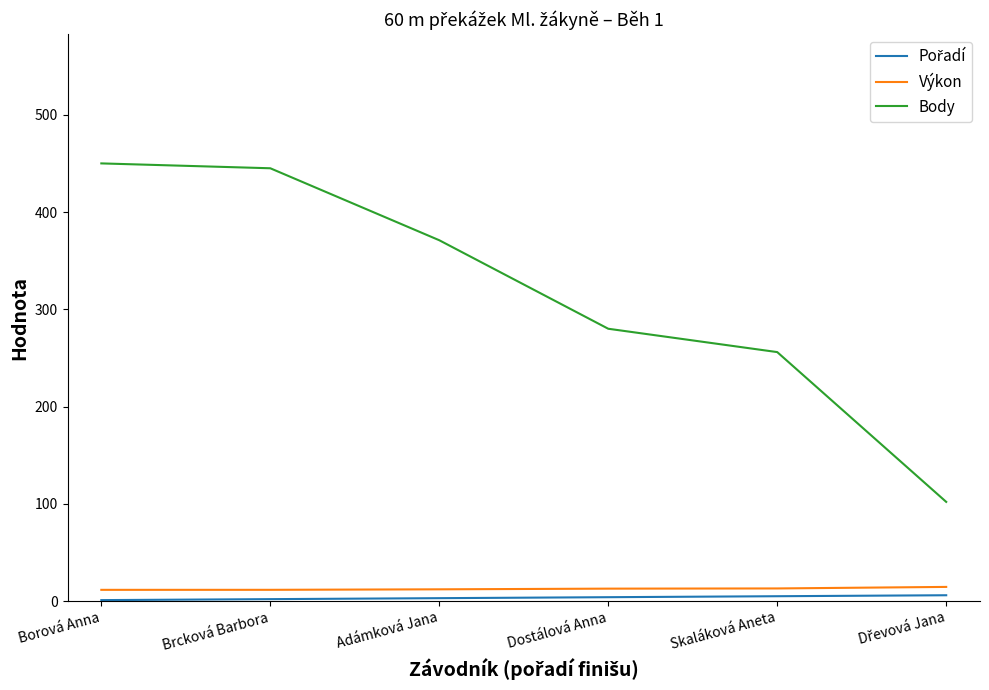

How many categories are shown in the chart?

6